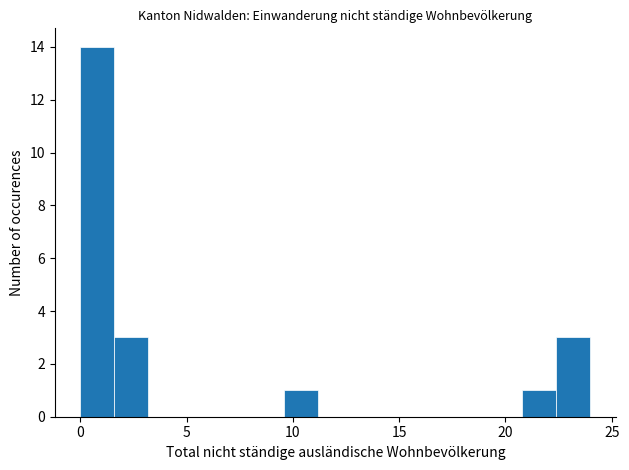

Read against the x-axis, roughly where is the centre of the tallest bar?

1.0